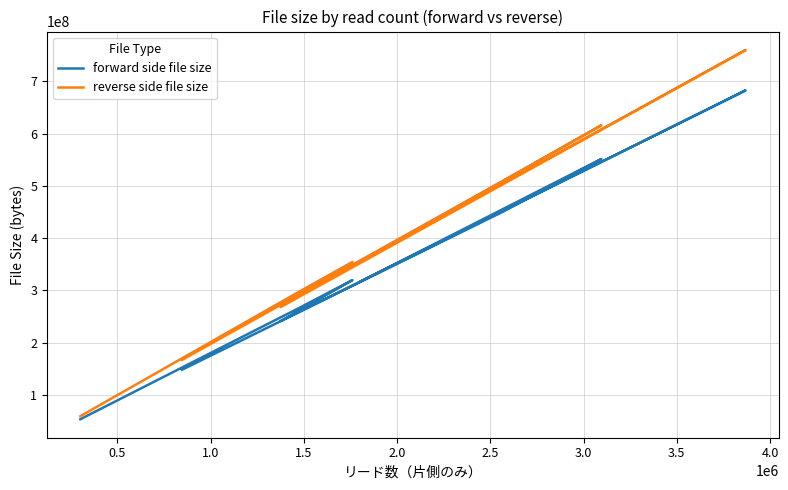

Reading right to left, what are all the values shown in this chart?

forward side file size: 148500480	451117056	551383040	315613184	682504192	241553408	319807488	265838592	53833728
reverse side file size: 167350272	510308352	615870464	353099776	759697408	268341248	354557952	296910848	59662336